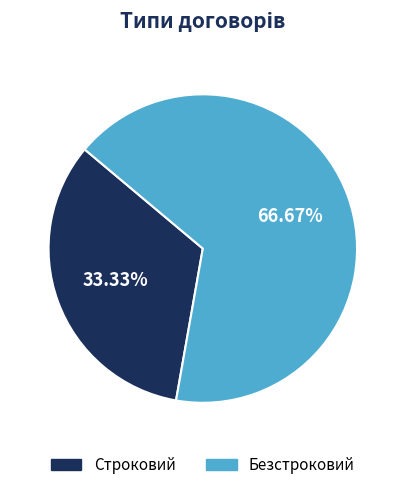

Which slice represents more than half of the pie?

Безстроковий